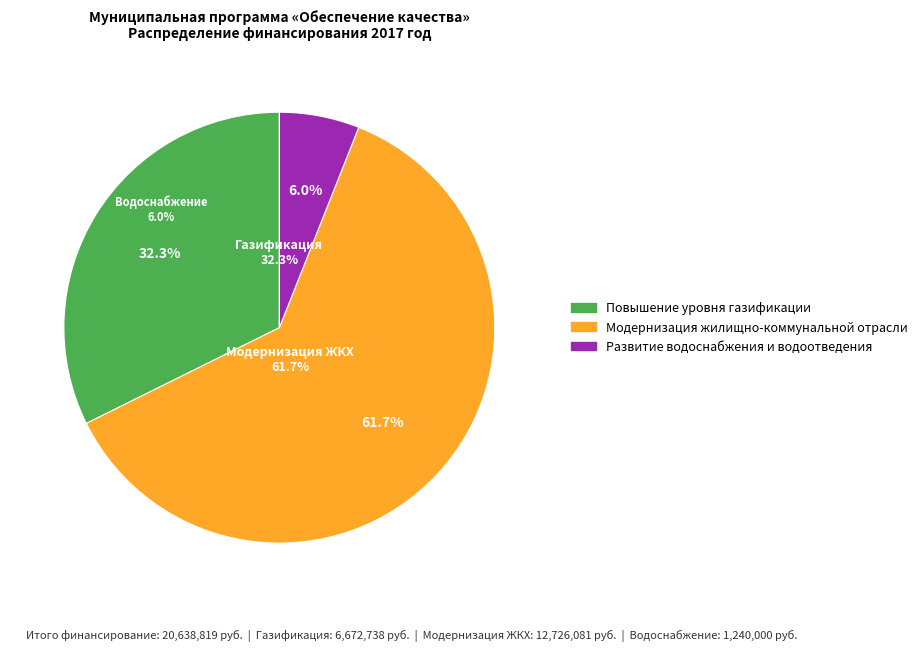

What percentage is the Развитие водоснабжения и водоотведения slice, to the nearest percent?

6%